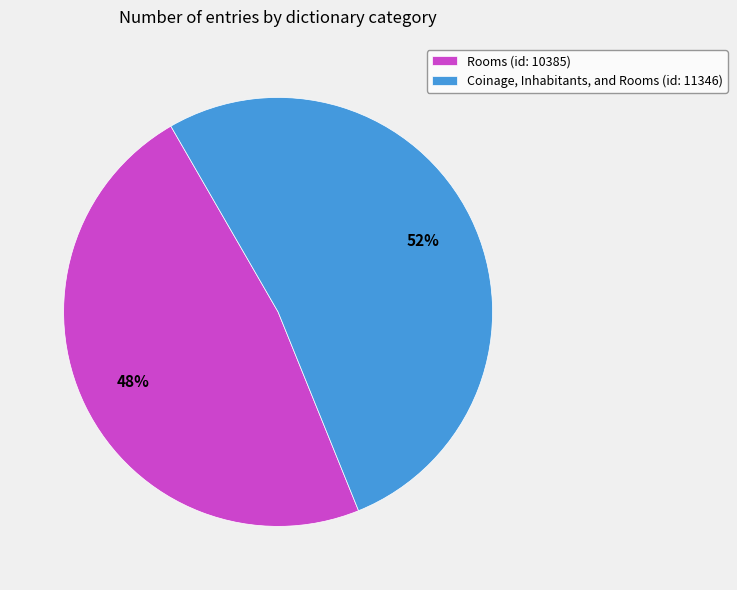

How many segments does this pie chart have?

2